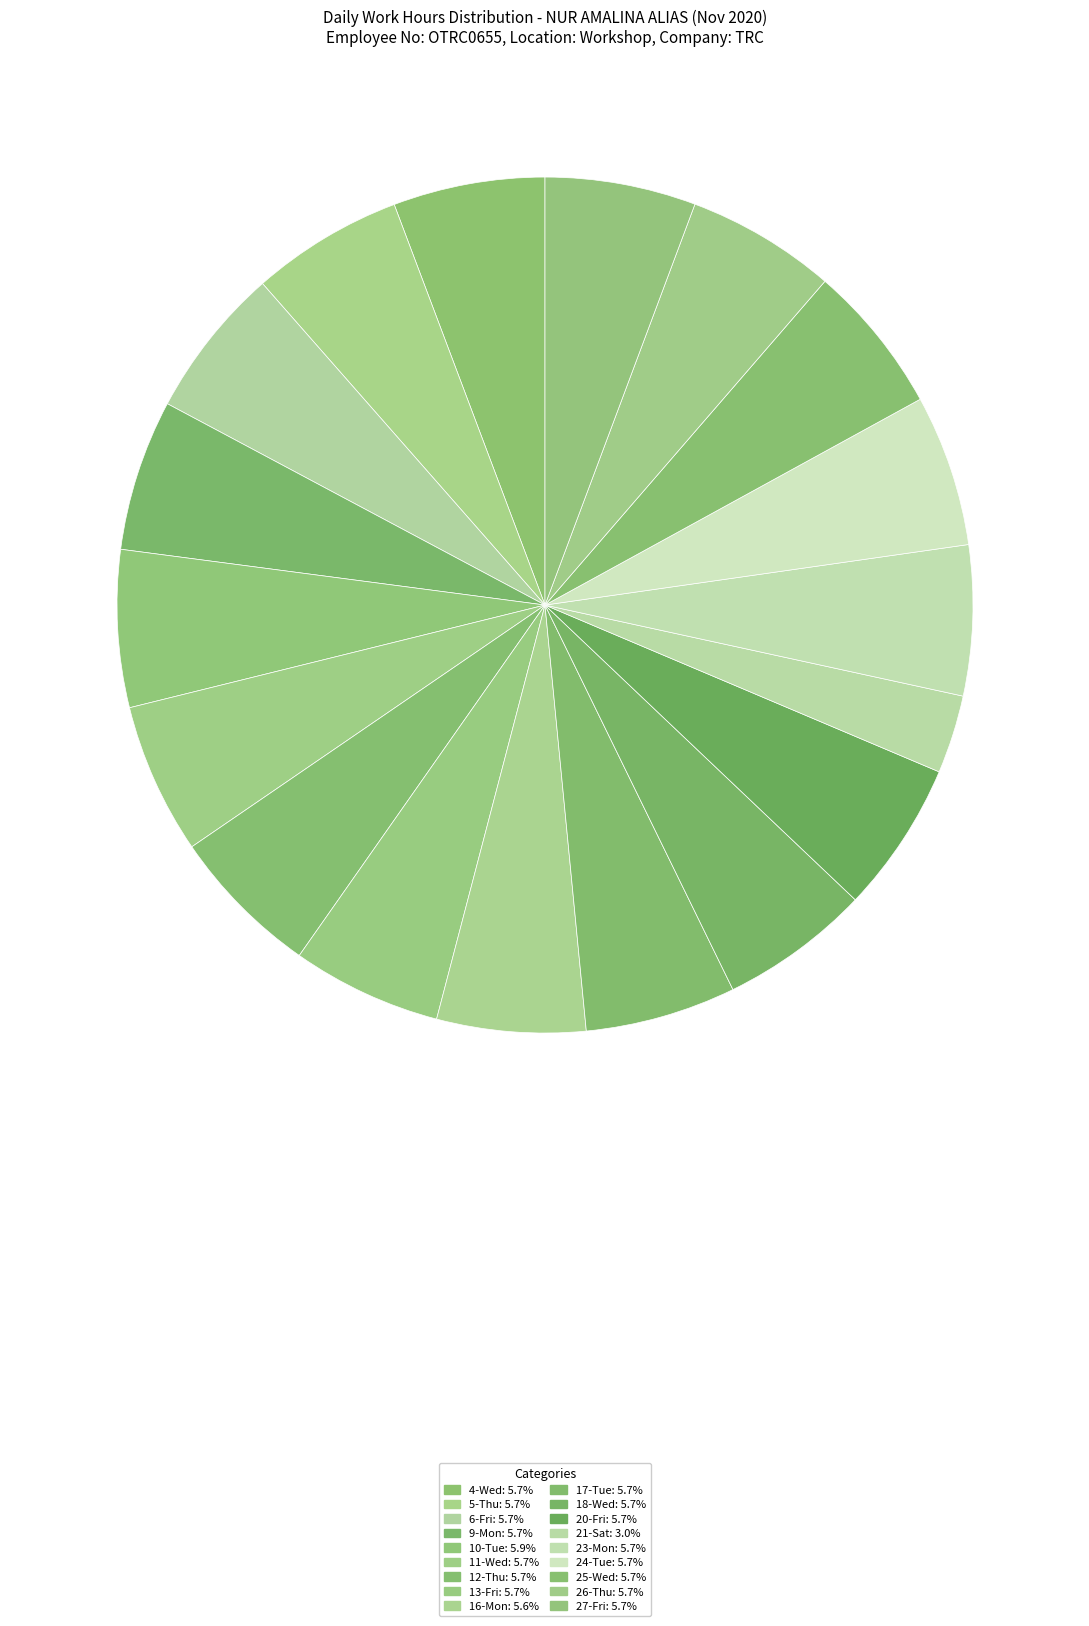

How many slices are in this pie chart?

18